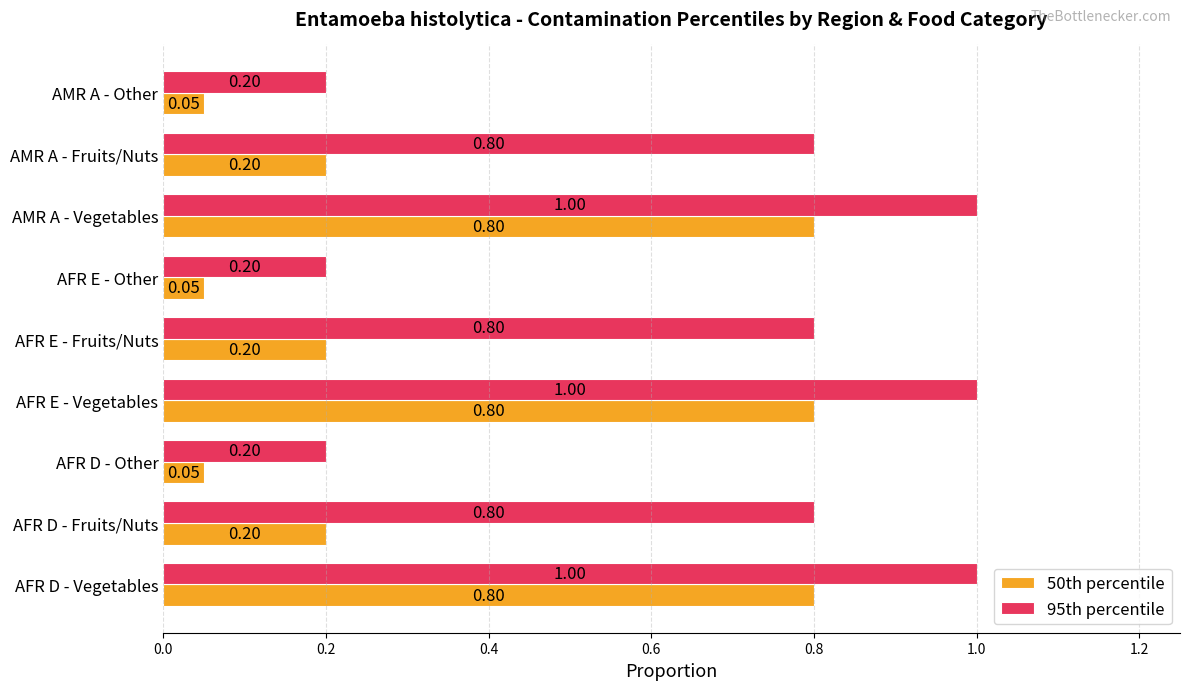

Rank the series by their maximum value, from highest to lowest.

95th percentile, 50th percentile